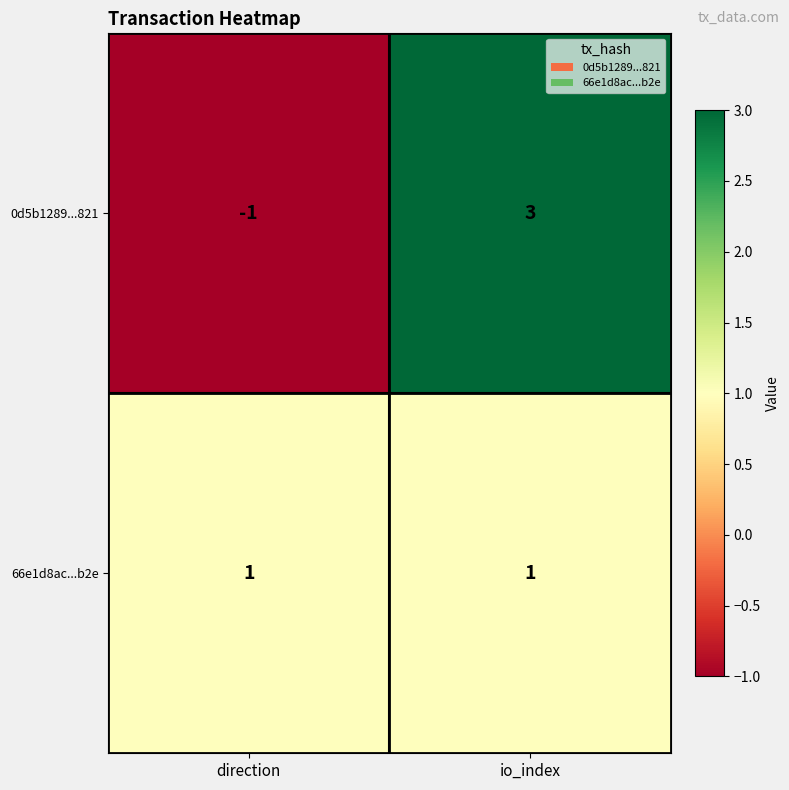

At which label is 0d5b1289...821 closest to 1?

direction